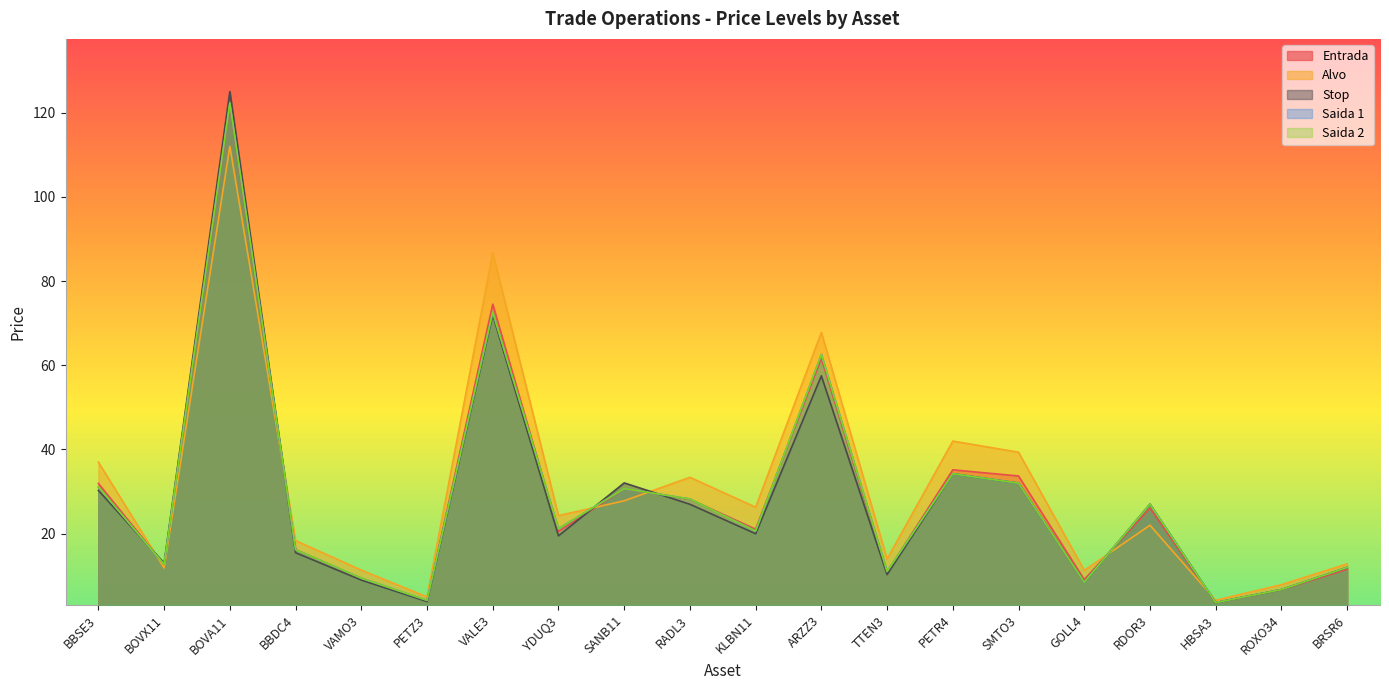

True or false: Stop has more than 1 points higher than both neighbors.

True